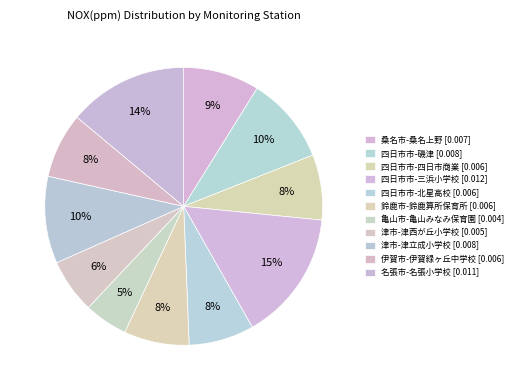

How many segments does this pie chart have?

11